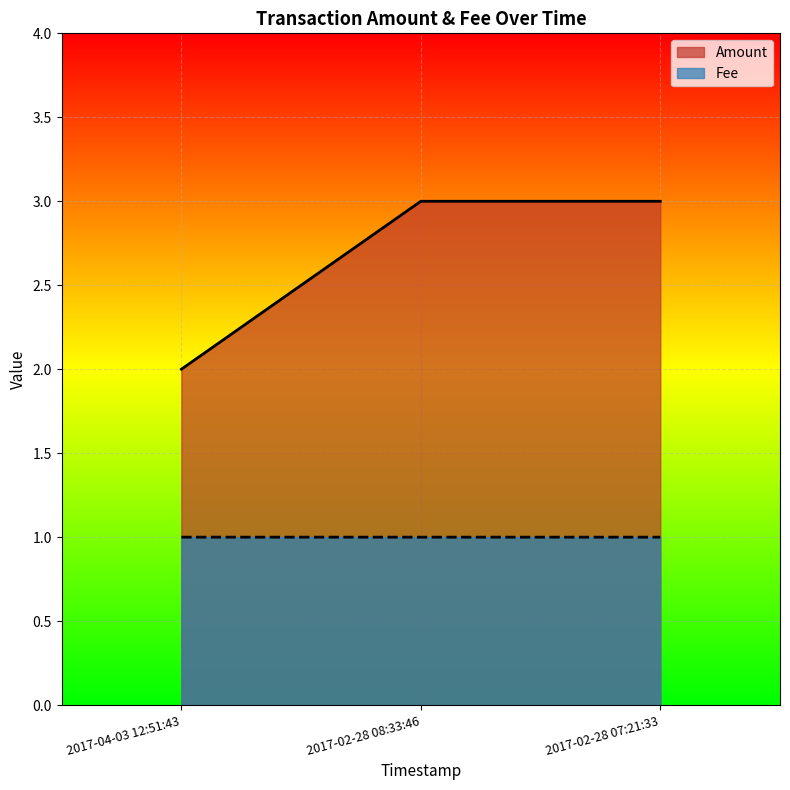

At how many categories does at least one series exceed 1?

3